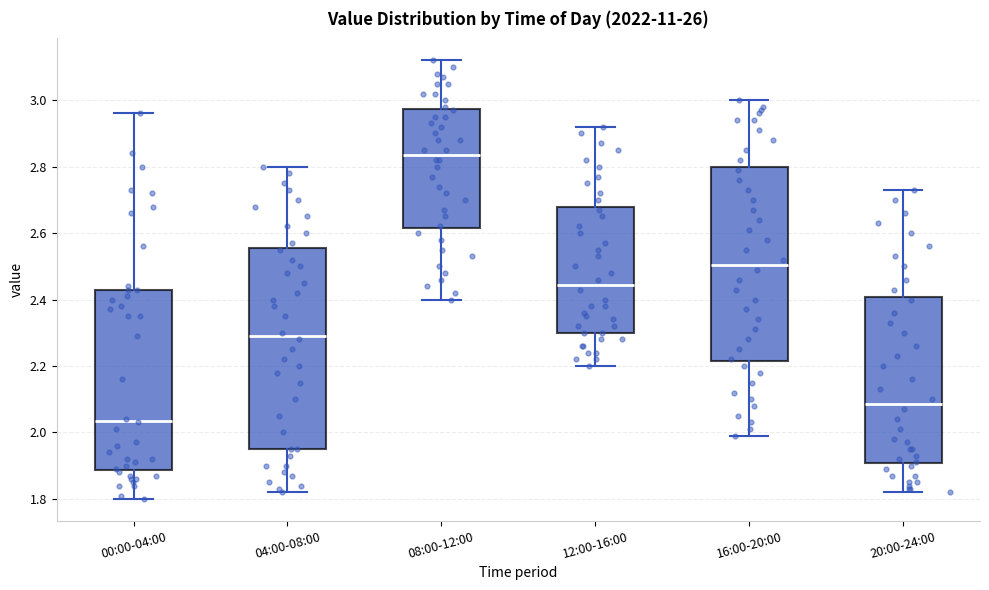

Where does the median line of the box for 12:00-16:00 sit on the y-axis? The values are not printed on the chart, so give them approximately, as read against the axis.

2.44